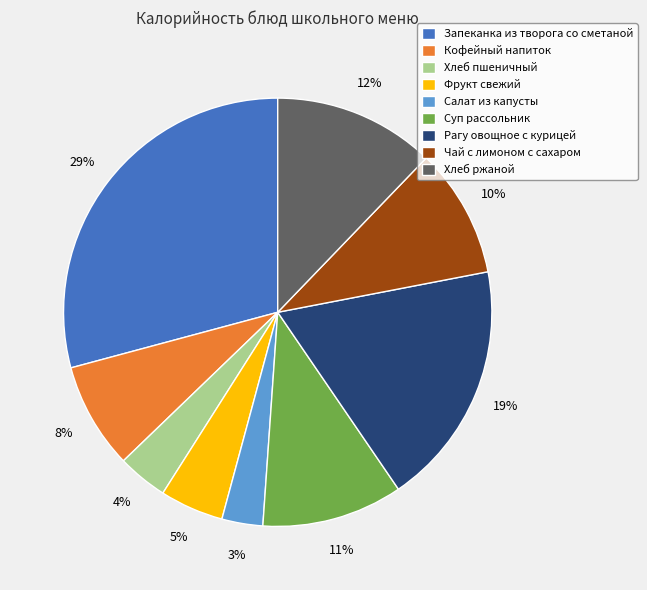

Does any single category account for the majority?

No